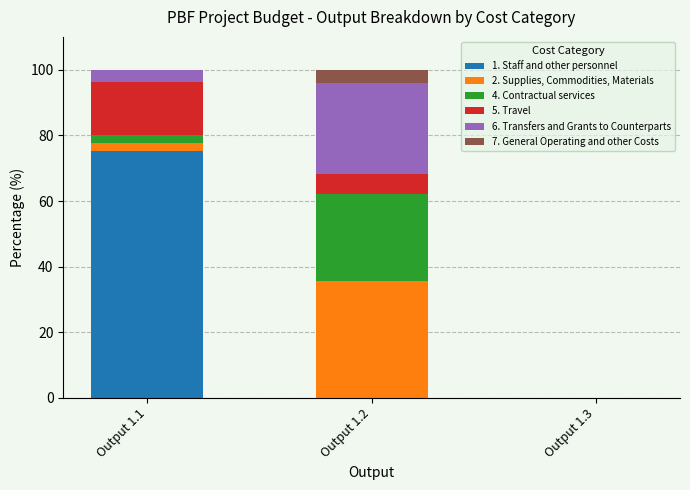

At which label does 1. Staff and other personnel reach its peak?

Output 1.1